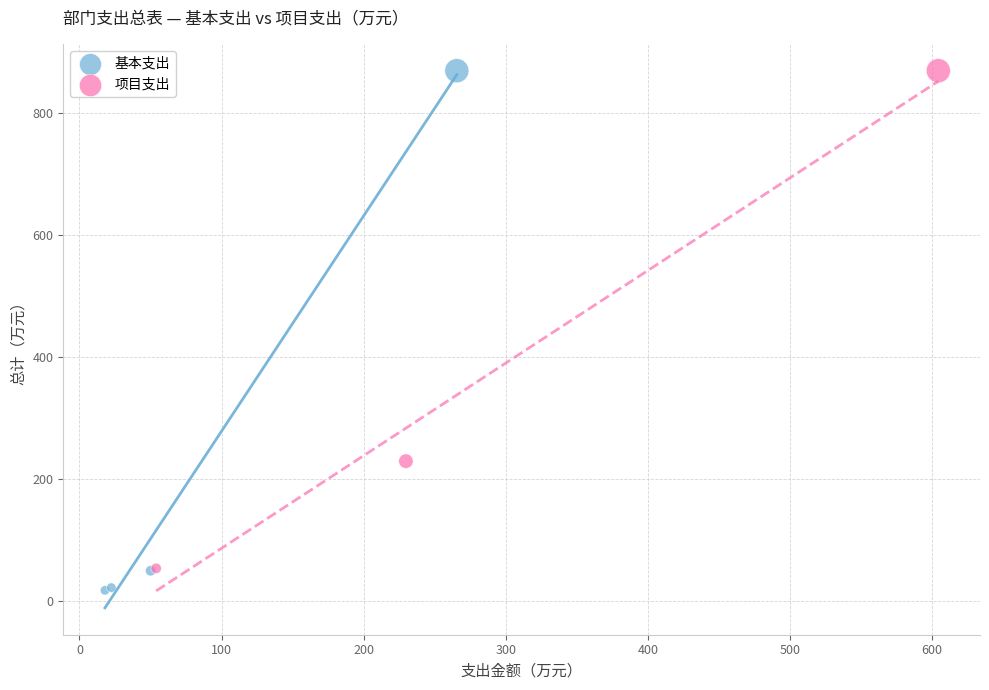

What are all the series names shown in the legend?

基本支出, 项目支出